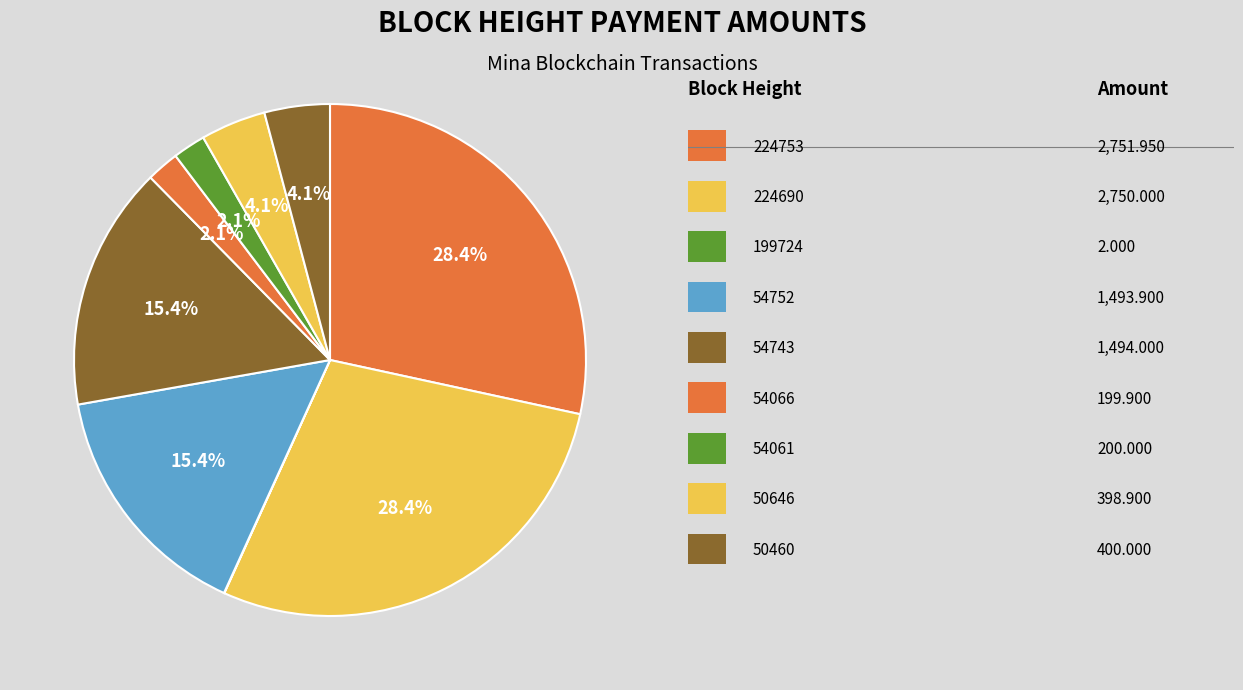

Which category has the biggest portion of the pie?

224753